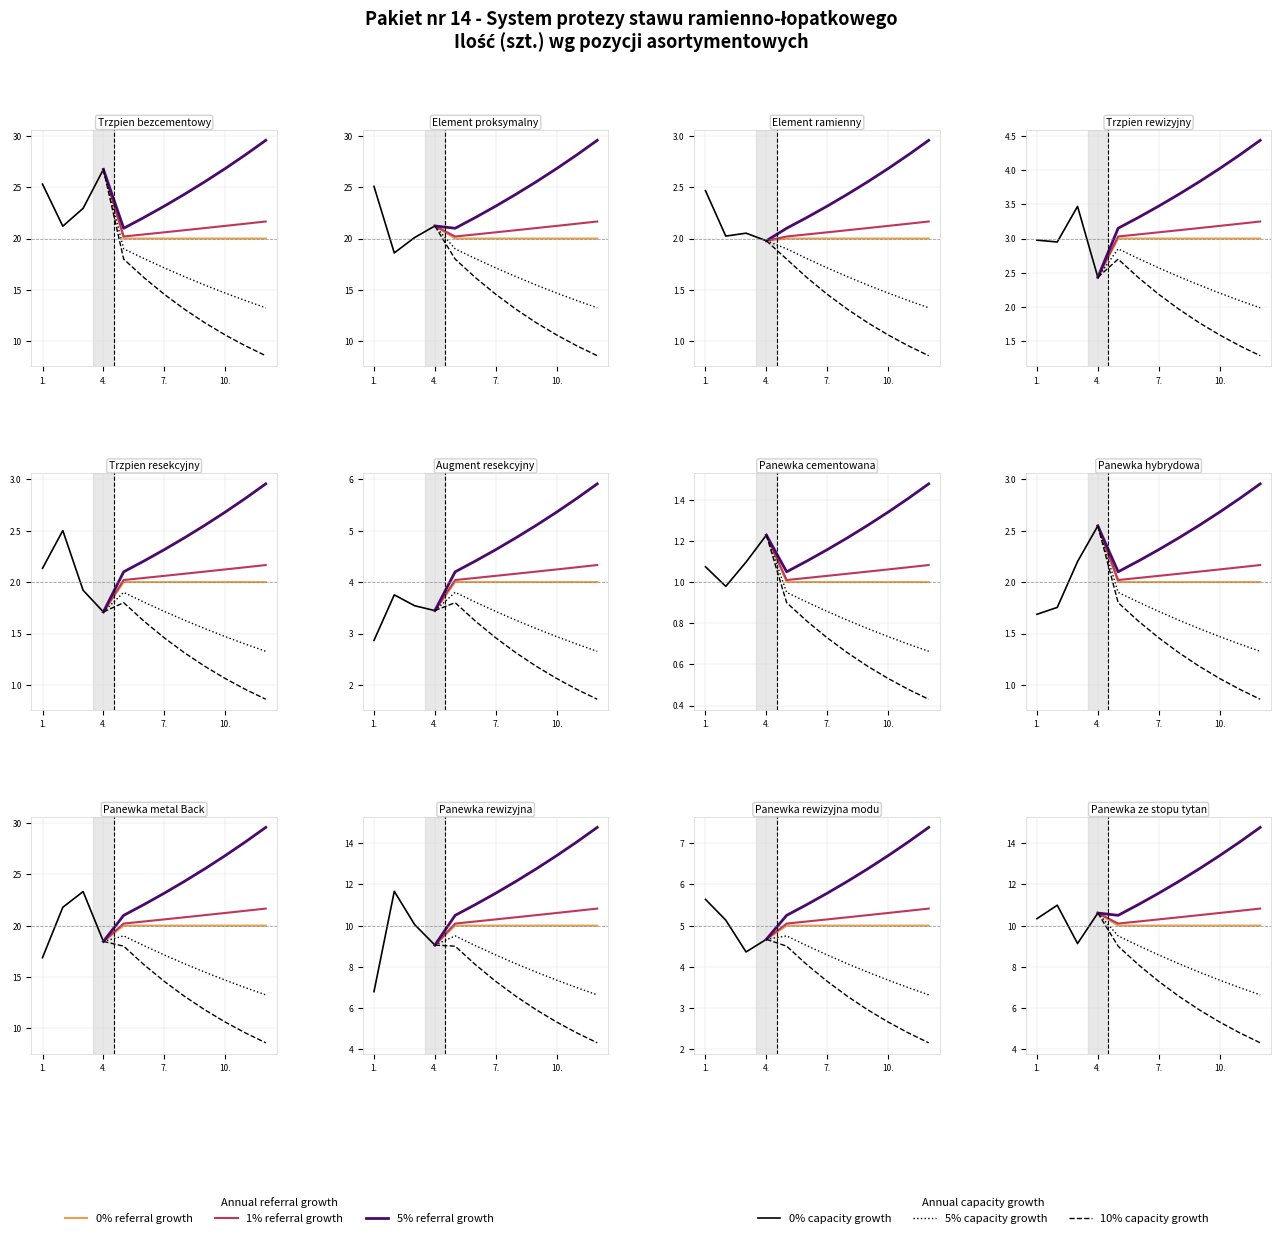

What position from the right is 5.?

8